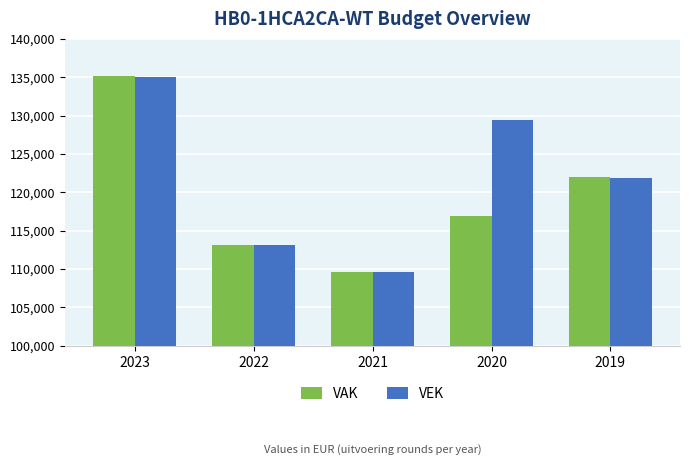

Which series has the largest range (max minus min)?

VAK